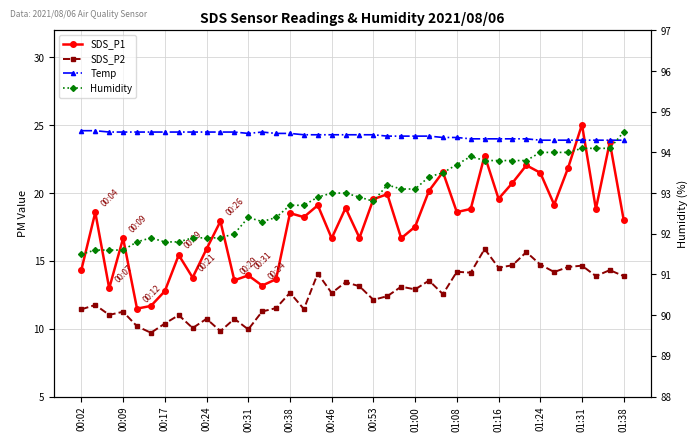

How many interior local peaks does the SDS_P2 series have?

15